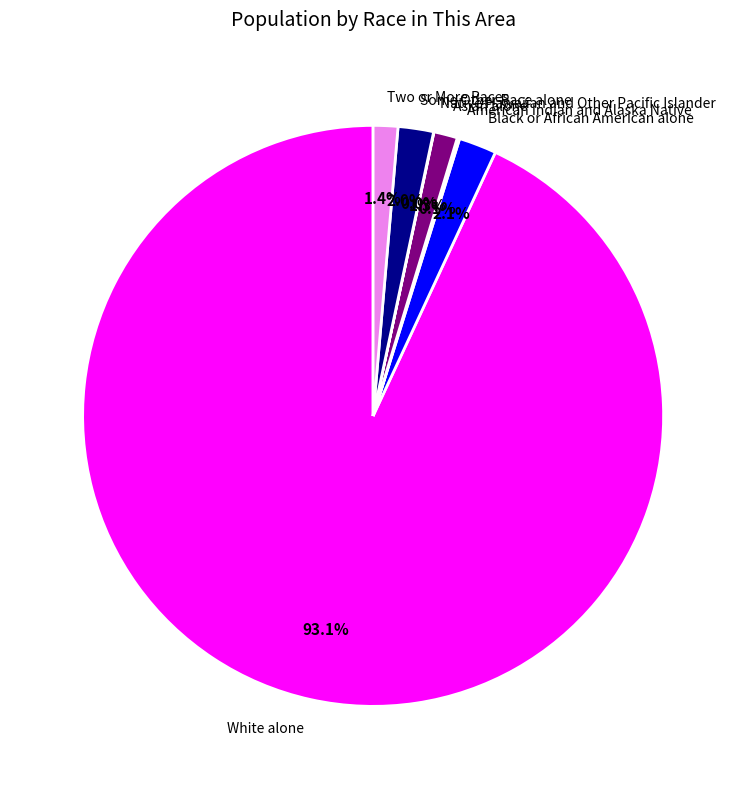

Do Some Other Race alone and Two or More Races together represent more than half of the pie?

No